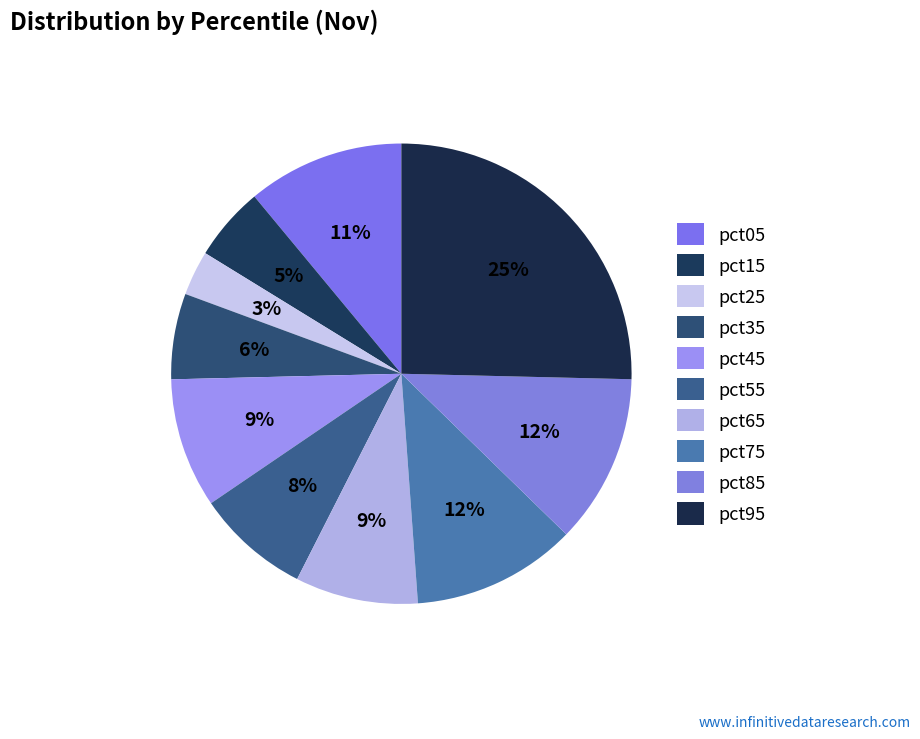

What is the largest slice in the pie chart?

pct95